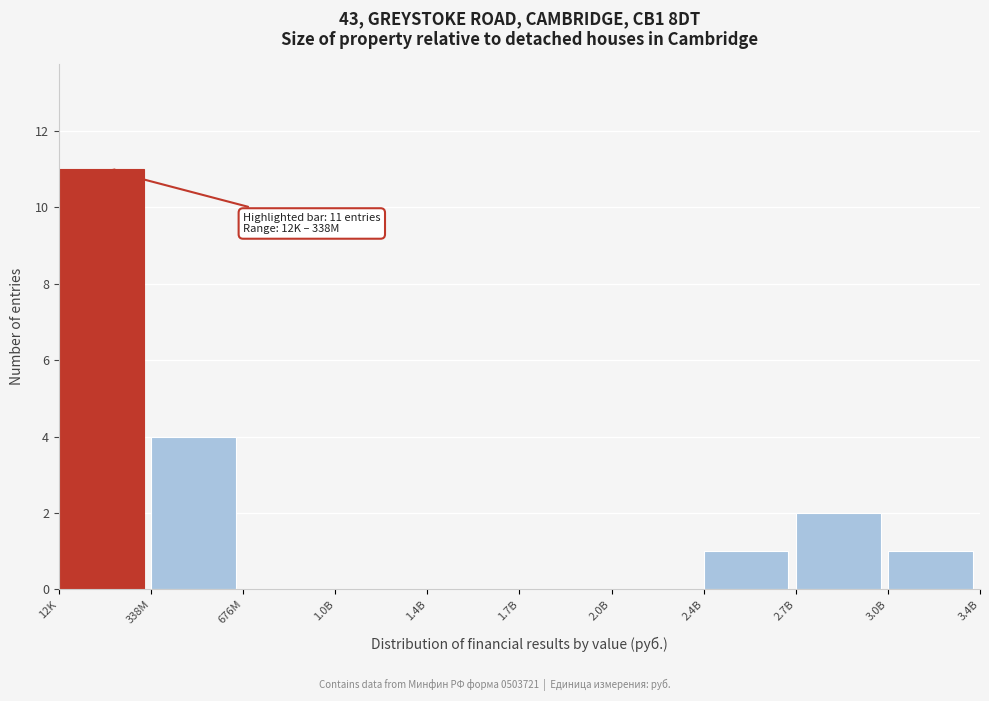

Reading left to right, what are all the values shown in this chart?

12K=11	338M=4	676M=0	1.0B=0	1.4B=0	1.7B=0	2.0B=0	2.4B=1	2.7B=2	3.0B=1